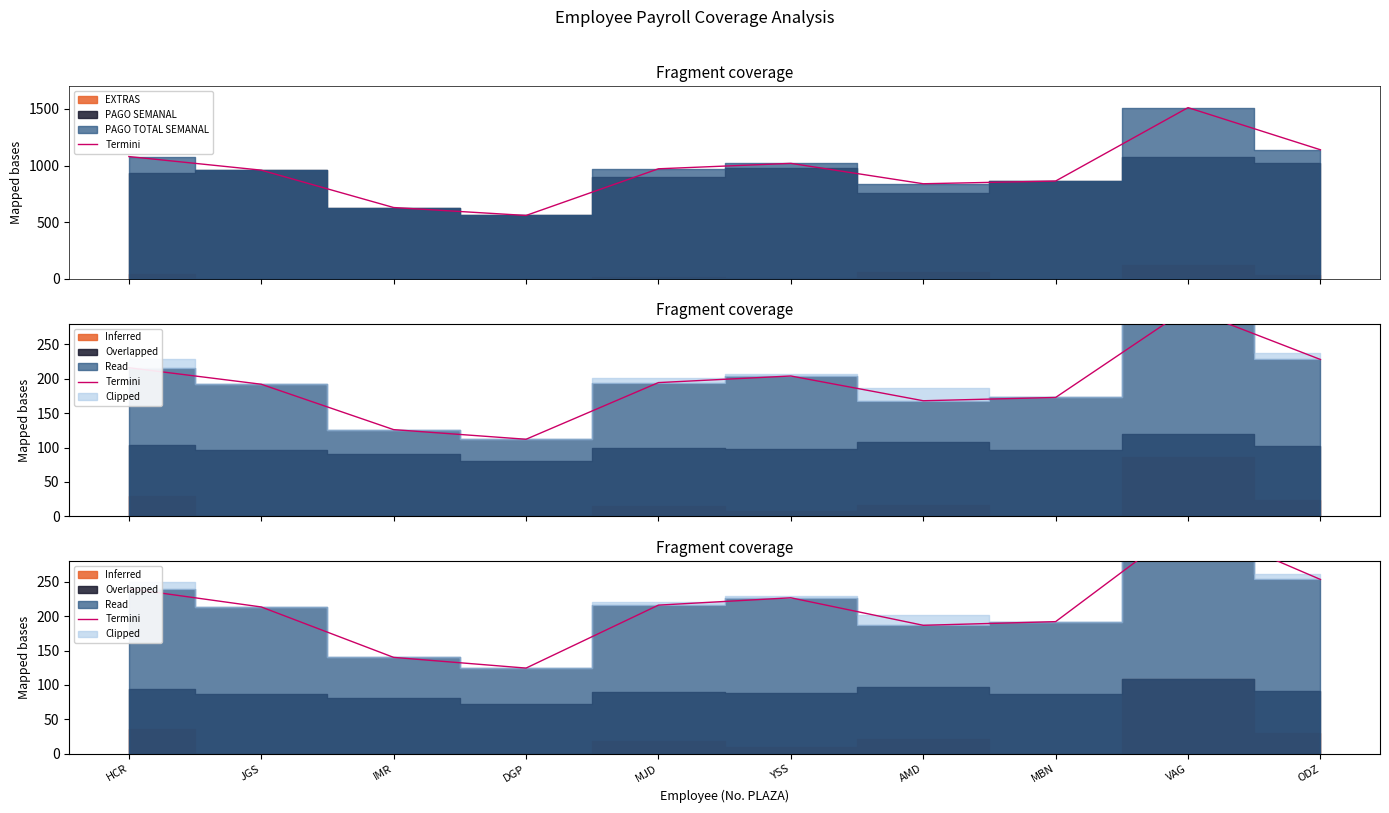

Between VAG and HCR, which is larger?

VAG